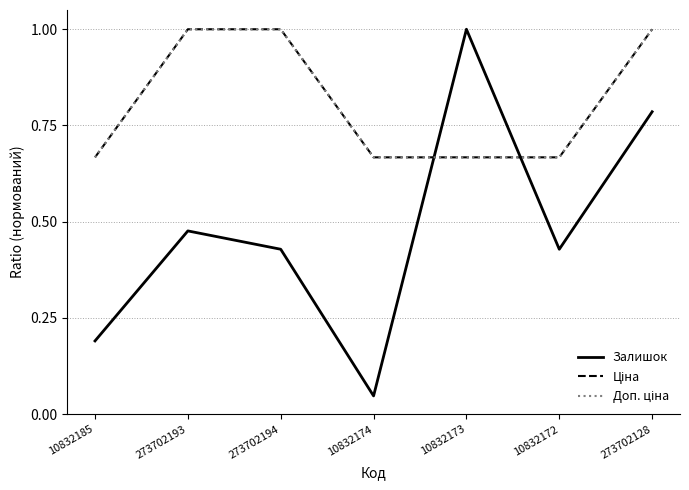

Does the chart display data point markers on the line(s)?

No